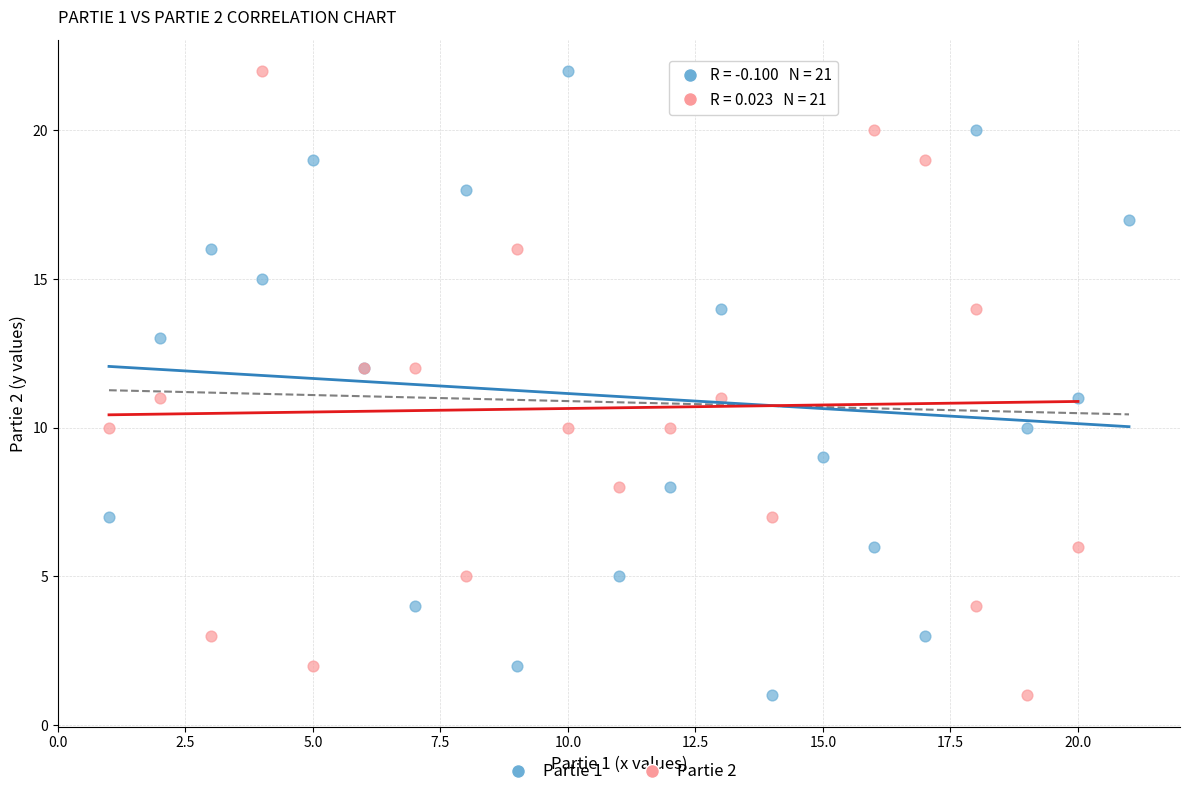

What are all the series names shown in the legend?

Partie 1, Partie 2